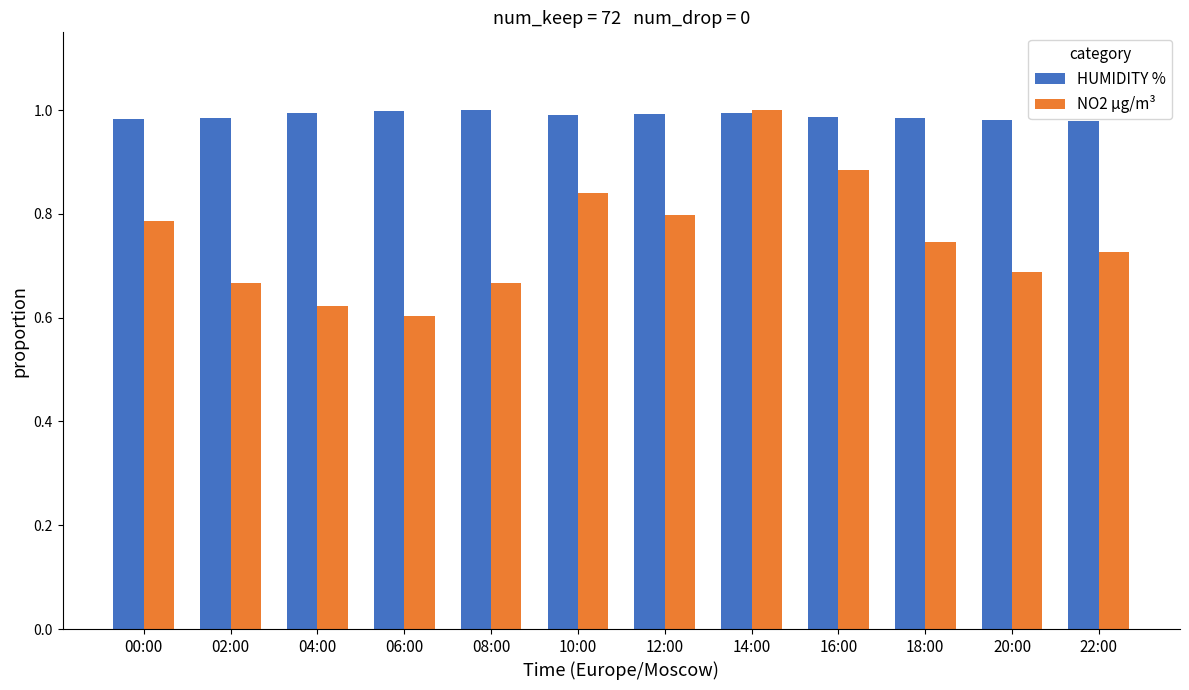

What is the difference between the second highest and minimum values in the NO2 µg/m³ series?

0.3